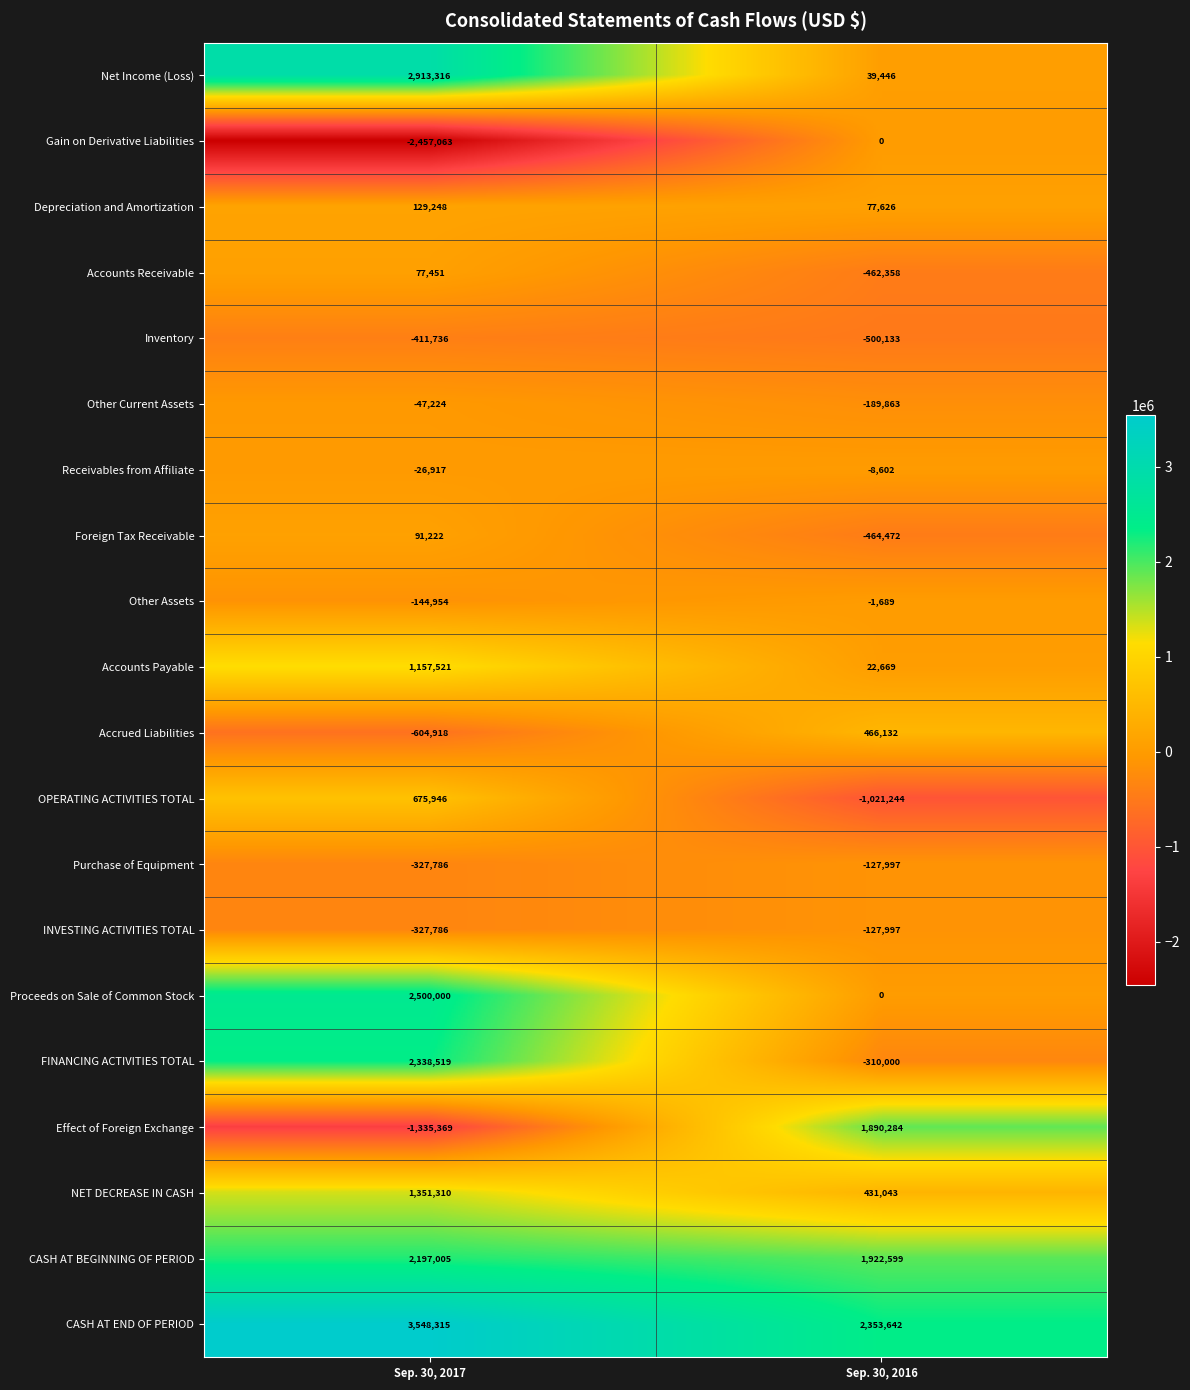

What is the approximate value of Depreciation and Amortization at Sep. 30, 2017?

129248